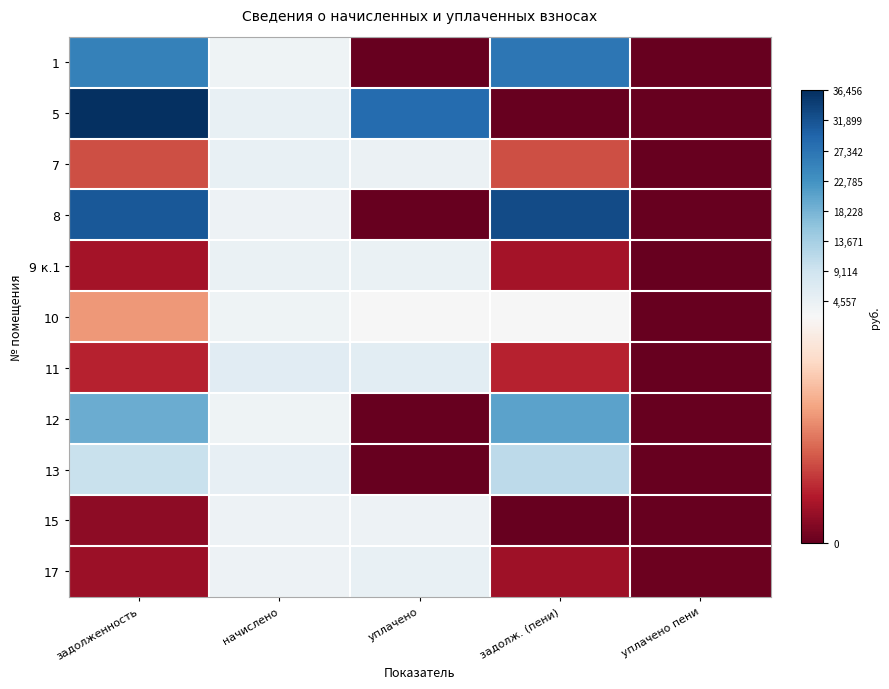

Reading left to right, extract all data points from this chart.

1: задолженность=25394.8	начислено=3693.1	уплачено=0.0	задолж. (пени)=26873.3	уплачено пени=0.0
5: задолженность=36455.7	начислено=4607.5	уплачено=28537.8	задолж. (пени)=0.0	уплачено пени=0.0
7: задолженность=765.0	начислено=4589.5	уплачено=4143.7	задолж. (пени)=764.9	уплачено пени=0.0
8: задолженность=31136.2	начислено=3935.2	уплачено=0.0	задолж. (пени)=32780.6	уплачено пени=0.0
9 к.1: задолженность=363.0	начислено=4356.5	уплачено=4295.2	задолж. (пени)=363.0	уплачено пени=0.0
10: задолженность=1212.2	начислено=3621.5	уплачено=2261.6	задолж. (пени)=2146.6	уплачено пени=2.7
11: задолженность=492.3	начислено=5907.2	уплачено=5824.2	задолж. (пени)=492.3	уплачено пени=0.0
12: задолженность=19101.0	начислено=3576.6	уплачено=0.0	задолж. (пени)=20454.8	уплачено пени=0.0
13: задолженность=9749.5	начислено=4930.2	уплачено=0.0	задолж. (пени)=11231.5	уплачено пени=0.0
15: задолженность=224.9	начислено=3899.4	уплачено=3899.5	задолж. (пени)=0.0	уплачено пени=0.0
17: задолженность=317.5	начислено=3971.0	уплачено=4740.5	задолж. (пени)=330.9	уплачено пени=47.4